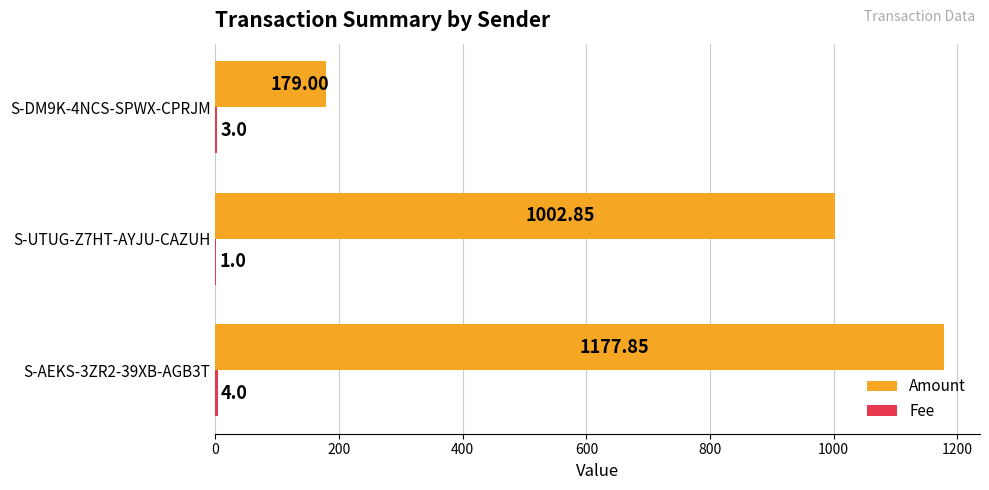

What is the sum of the Amount values at S-DM9K-4NCS-SPWX-CPRJM and S-UTUG-Z7HT-AYJU-CAZUH?

1181.9